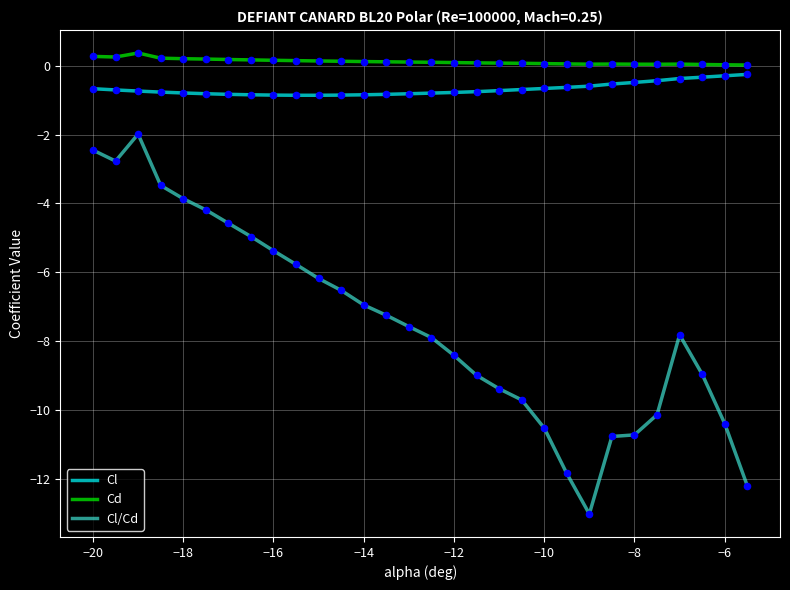

Which series has the largest total across all categories?

Cd